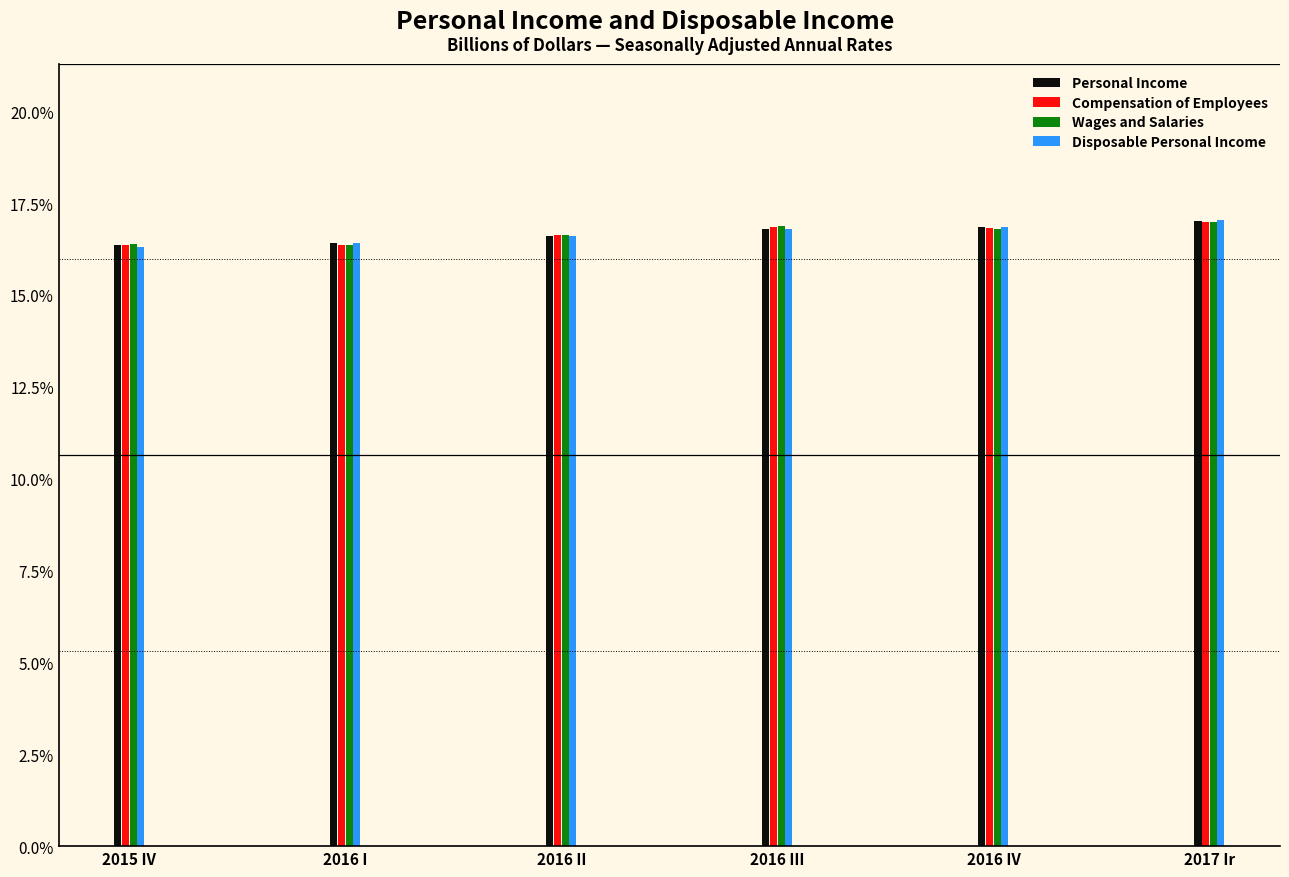

Is the value of Disposable Personal Income at 2016 III greater than the value of Wages and Salaries at 2016 I?

Yes